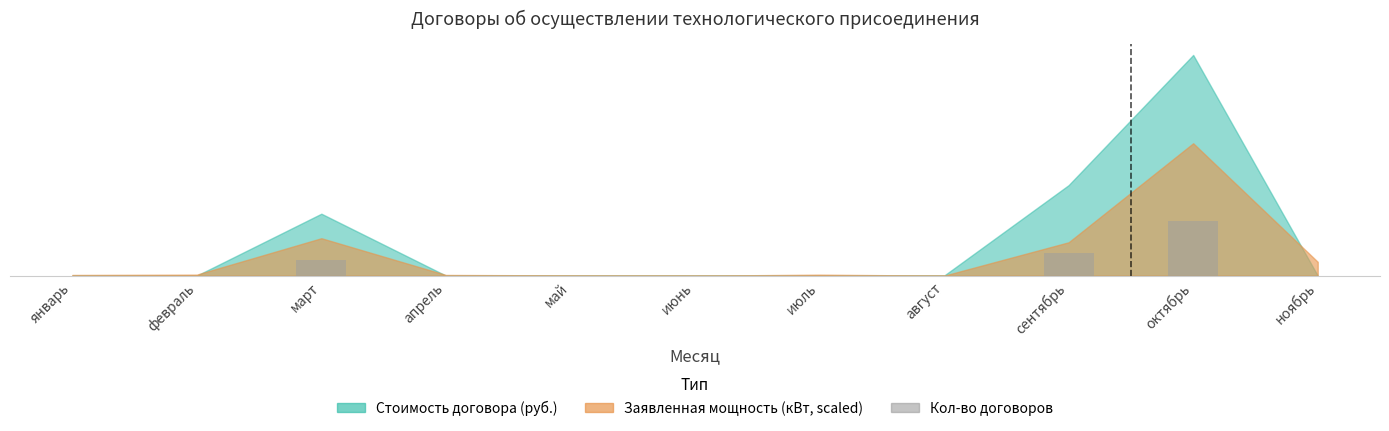

The value at май is 233.1. True or false?

True